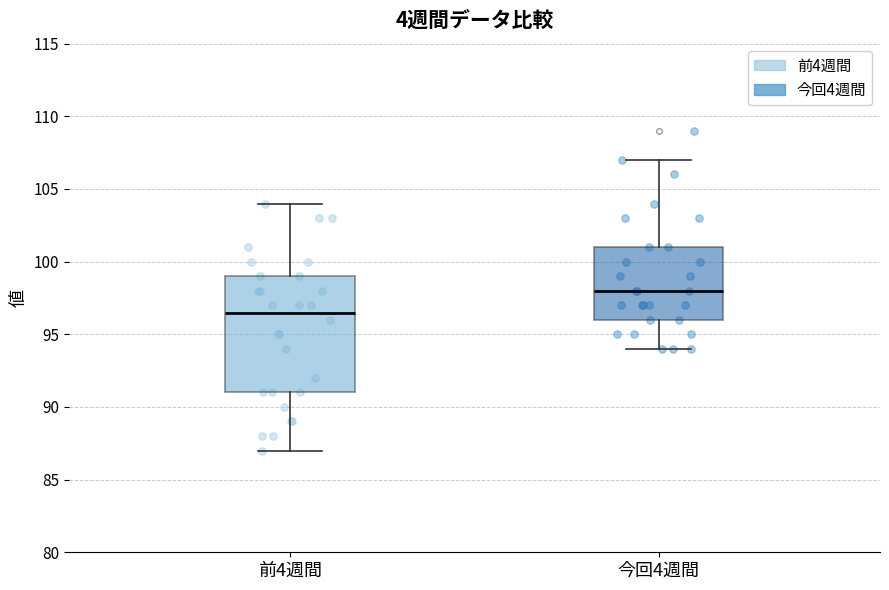

Which box has the highest median line?

今回4週間